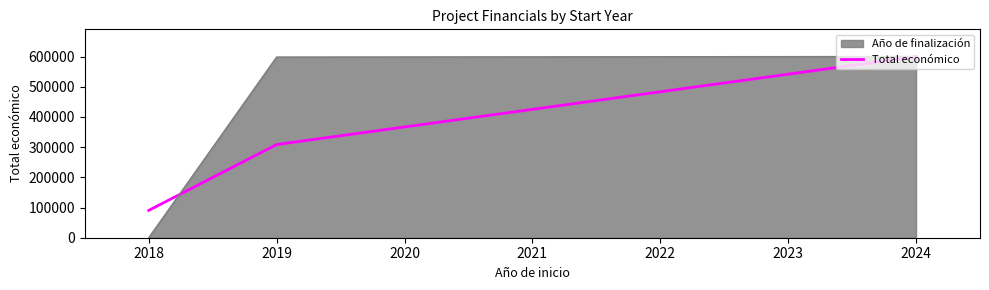

What is the minimum value shown in the chart?

90474